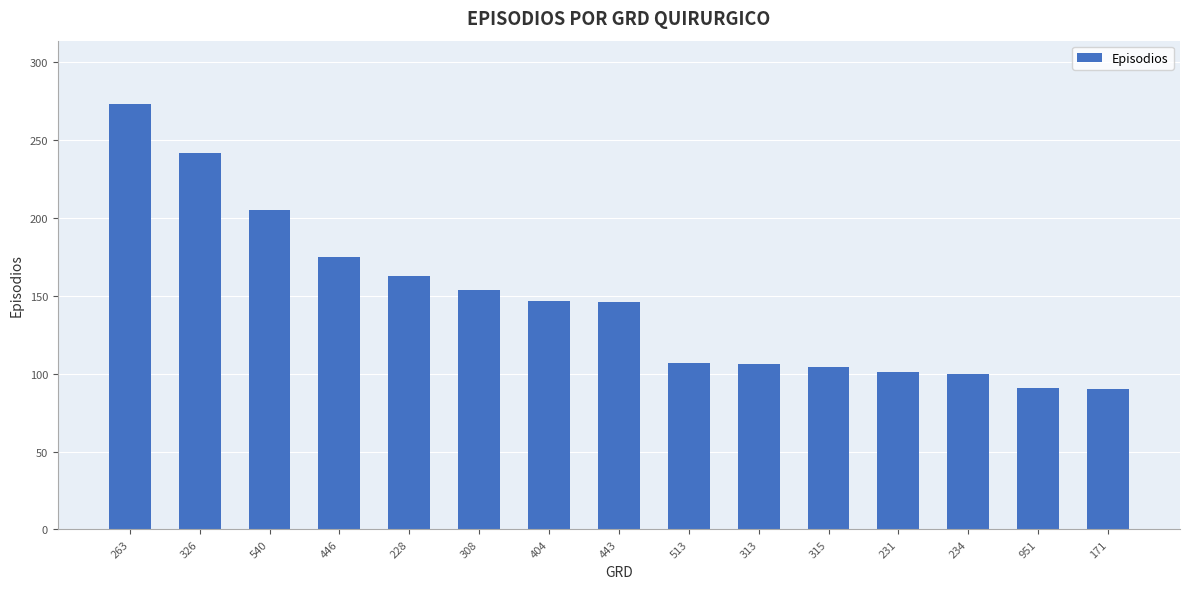

True or false: the data shows 273 at 263.

True